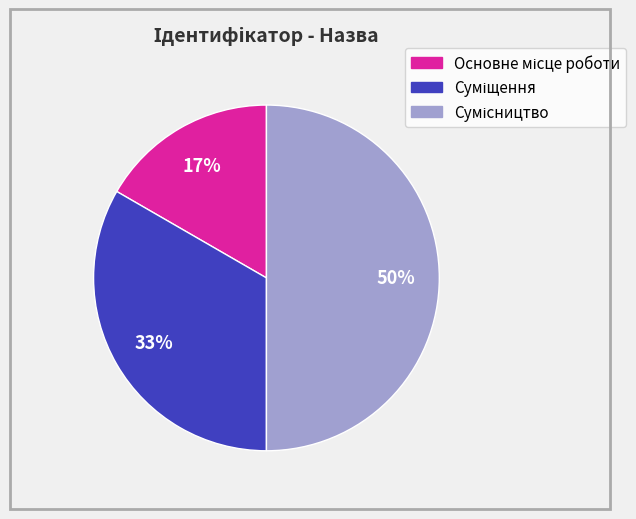

To the nearest percent, what is the difference between the largest and smallest slice percentages?

33%